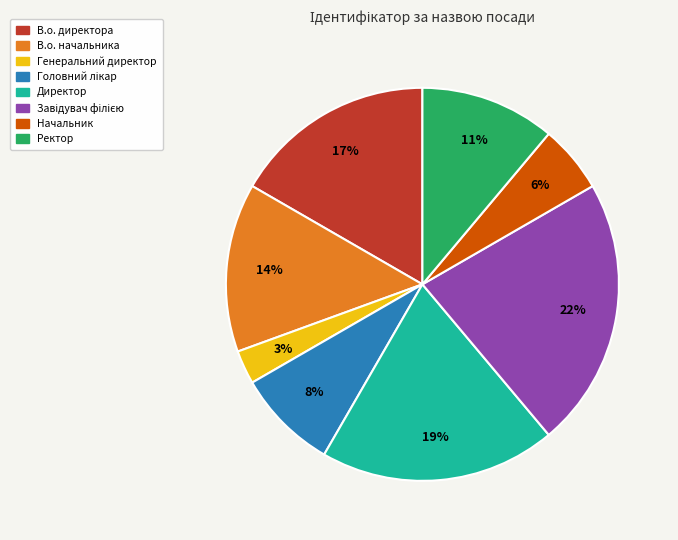

To the nearest percent, what portion does Генеральний директор represent?

3%